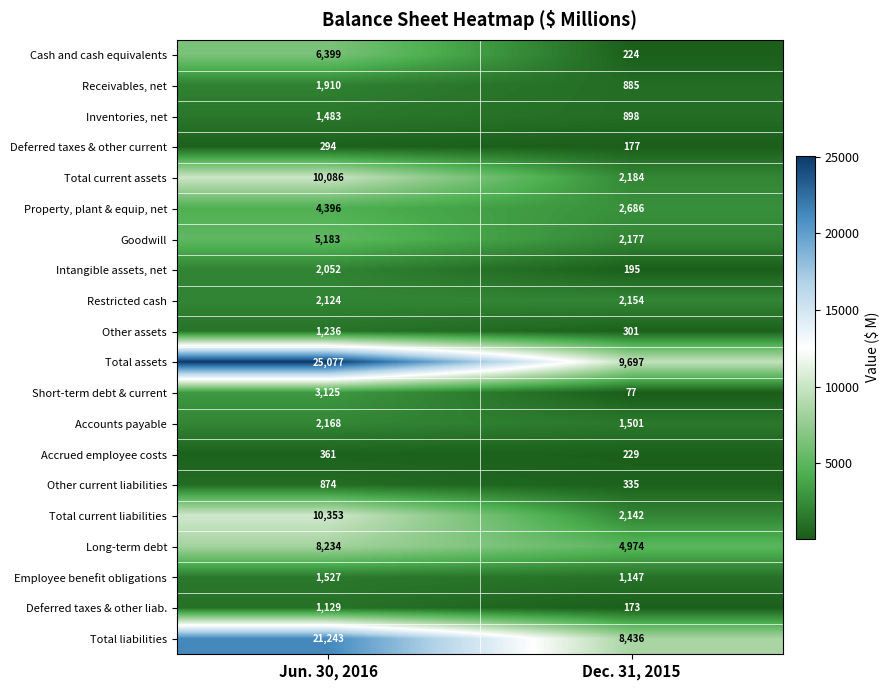

What is the average value of the Goodwill series?

3680